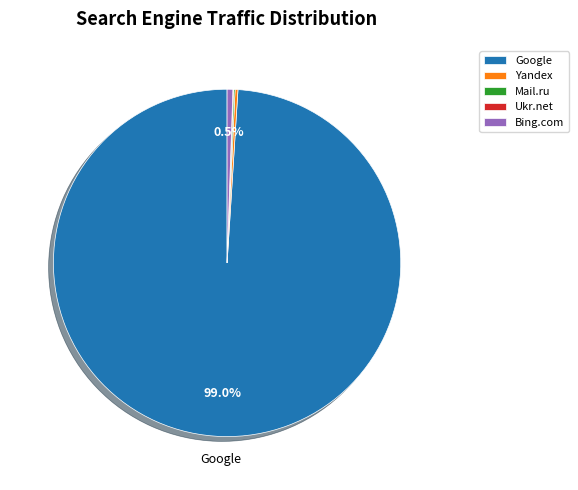

Which slice represents more than half of the pie?

Google